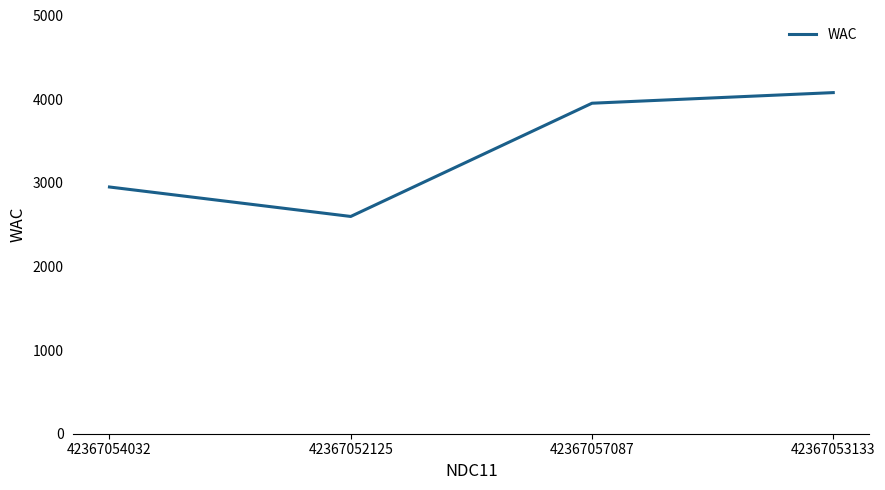

At which category does the data reach its first local valley?

42367052125